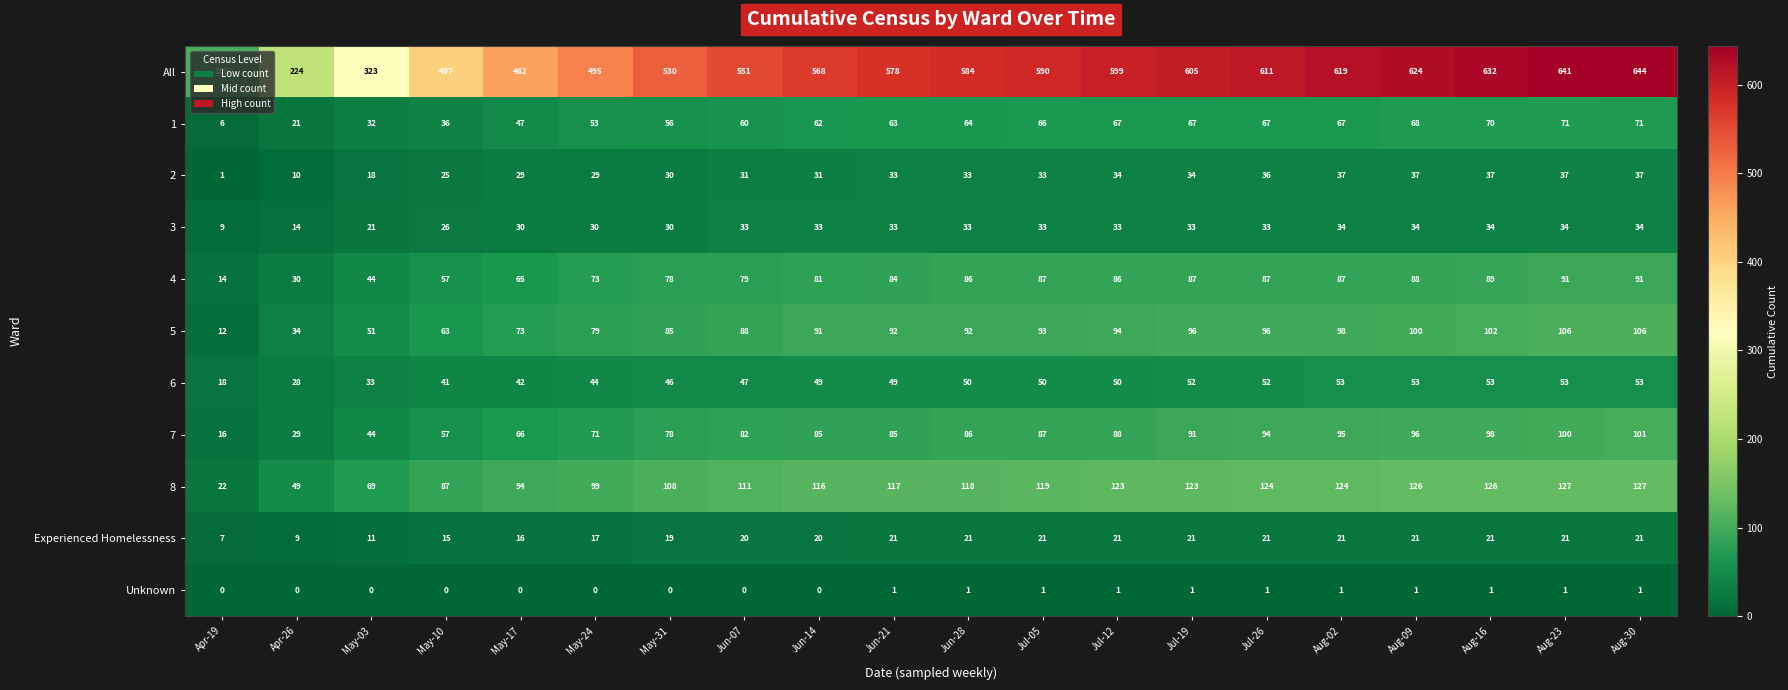

Is it true that Experienced Homelessness equals 13 at Jun-14?

False